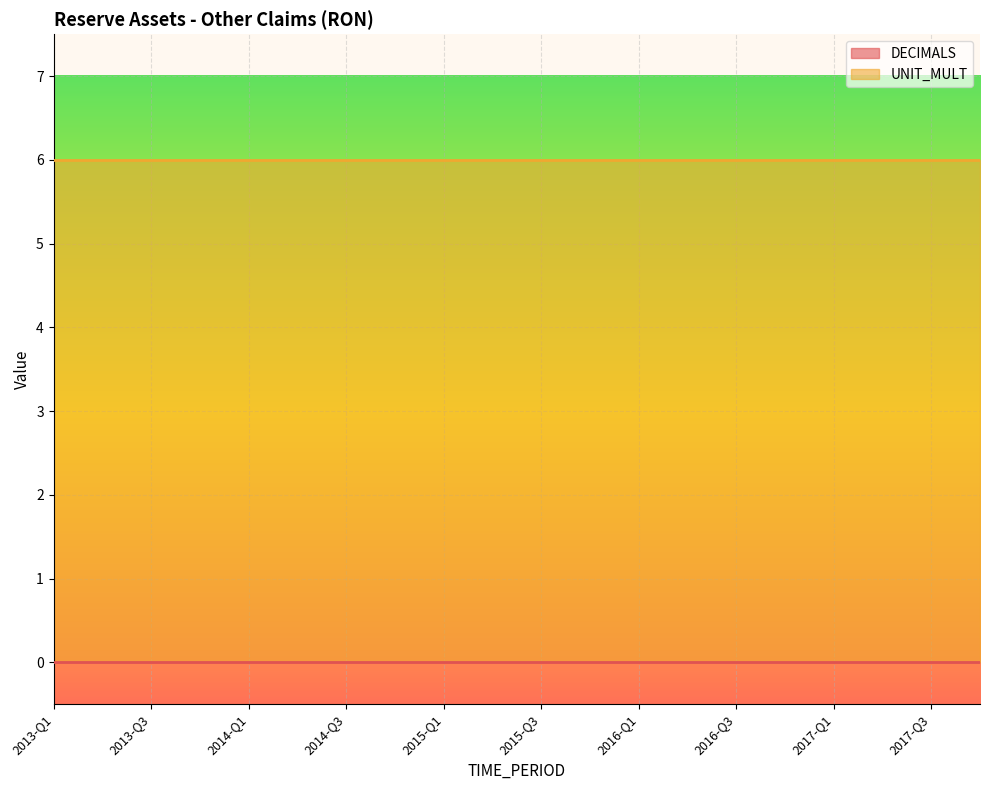

What are all the series names shown in the legend?

DECIMALS, UNIT_MULT